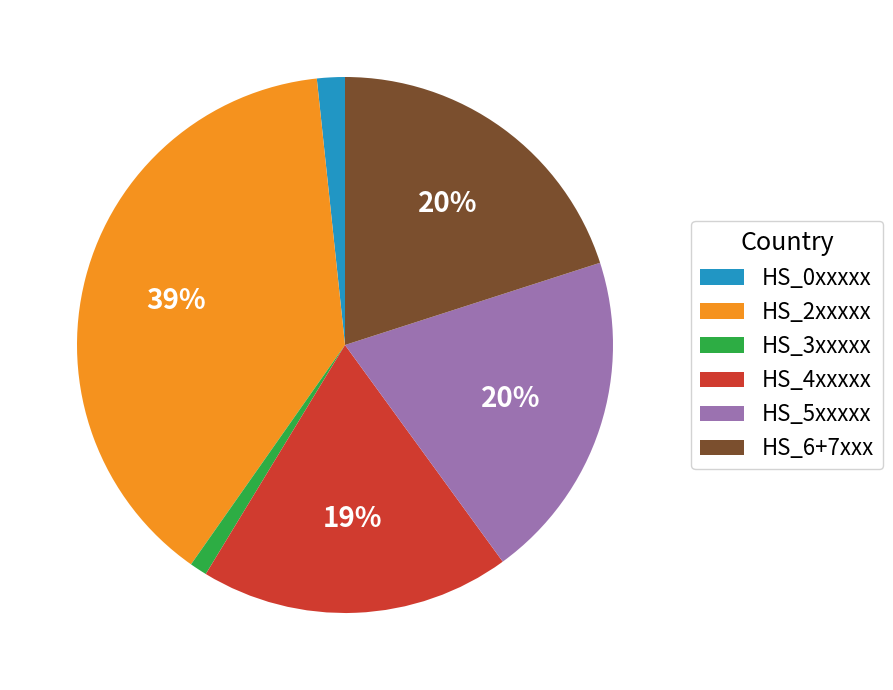

To the nearest percent, what is the average slice percentage?

17%